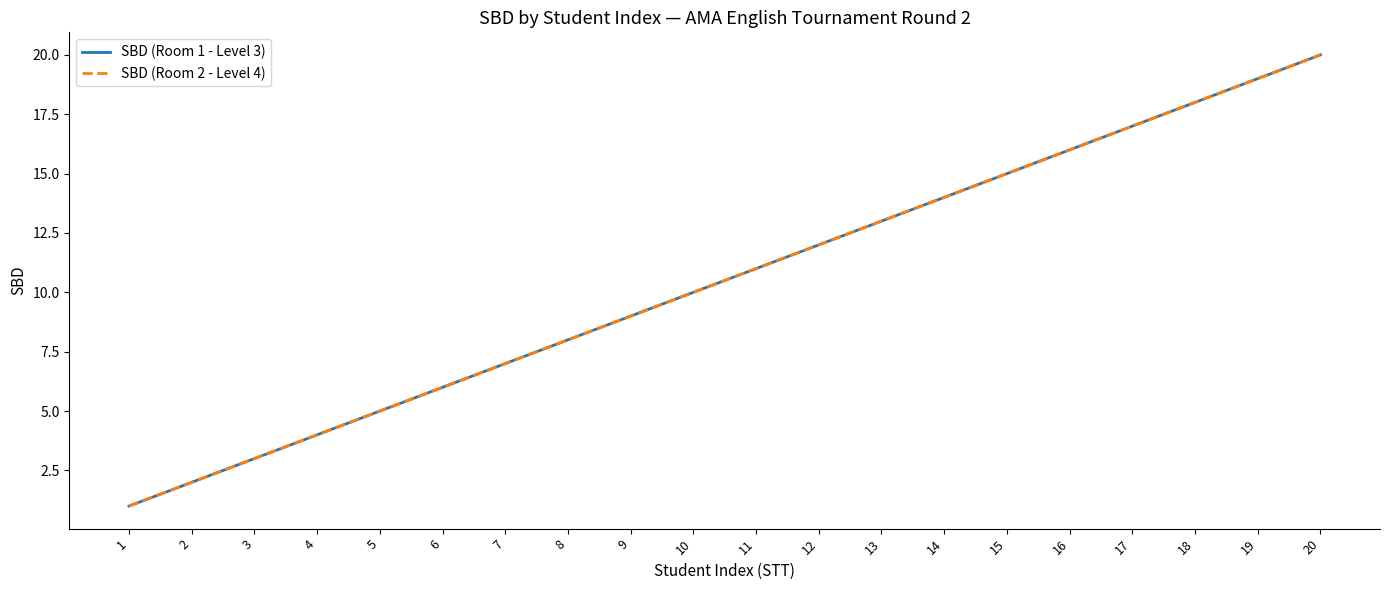

Does the chart display data point markers on the line(s)?

No